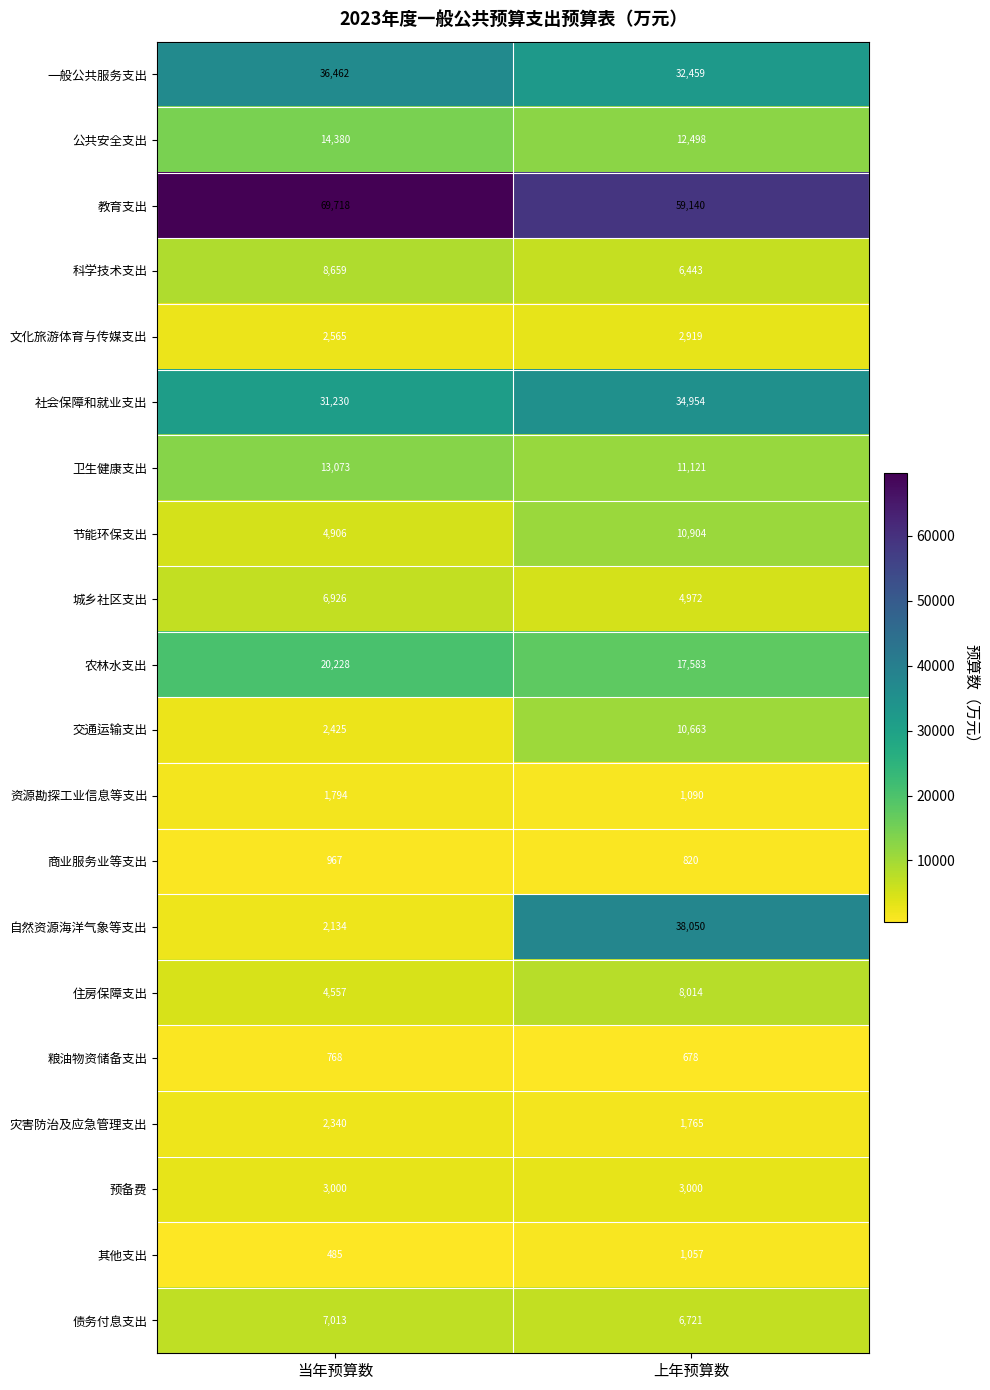

What is the sum of the 交通运输支出 values at 上年预算数 and 当年预算数?

13088